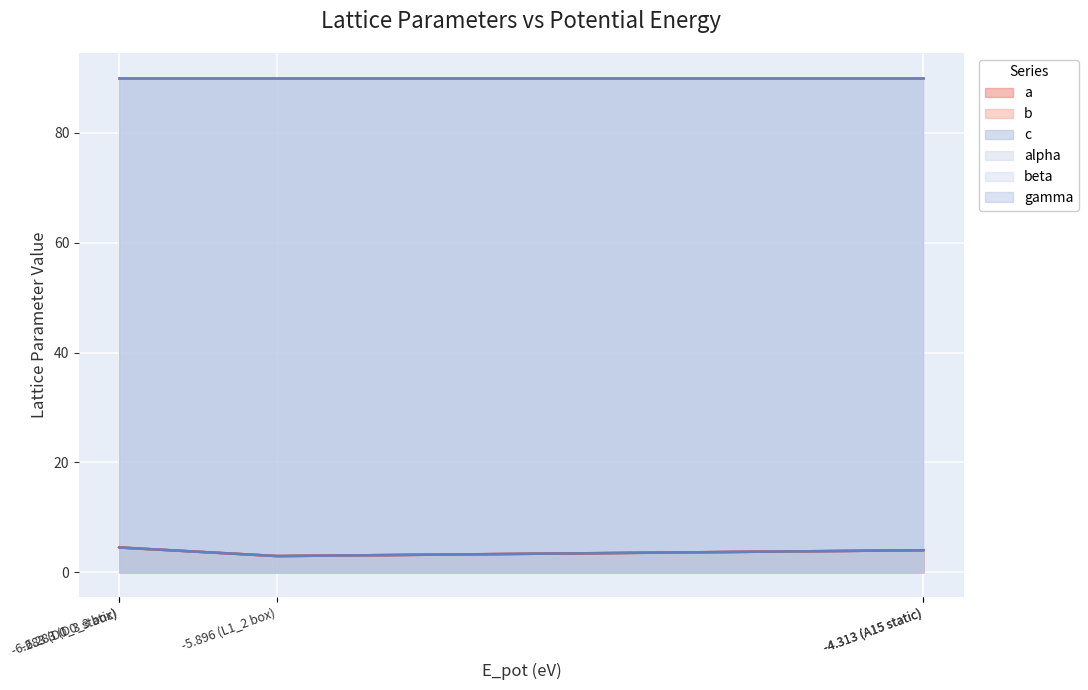

Where is the first local minimum for a?

-5.896 (L1_2 box)